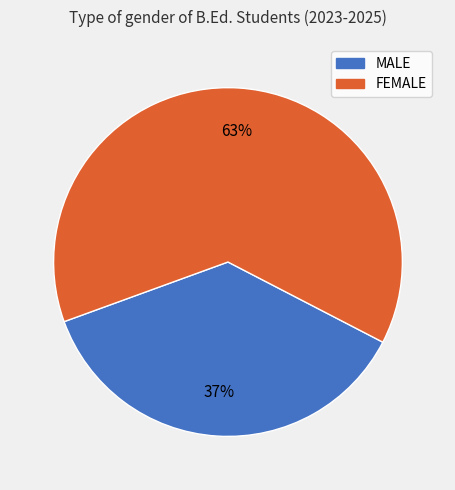

Do FEMALE and MALE together represent more than half of the pie?

Yes